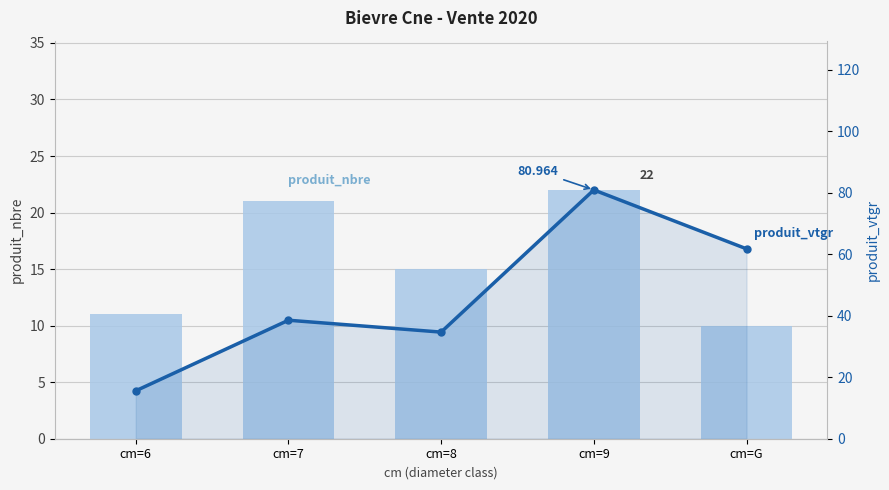

Is the value of produit_nbre at cm=8 greater than the value of produit_vtgr at cm=G?

No